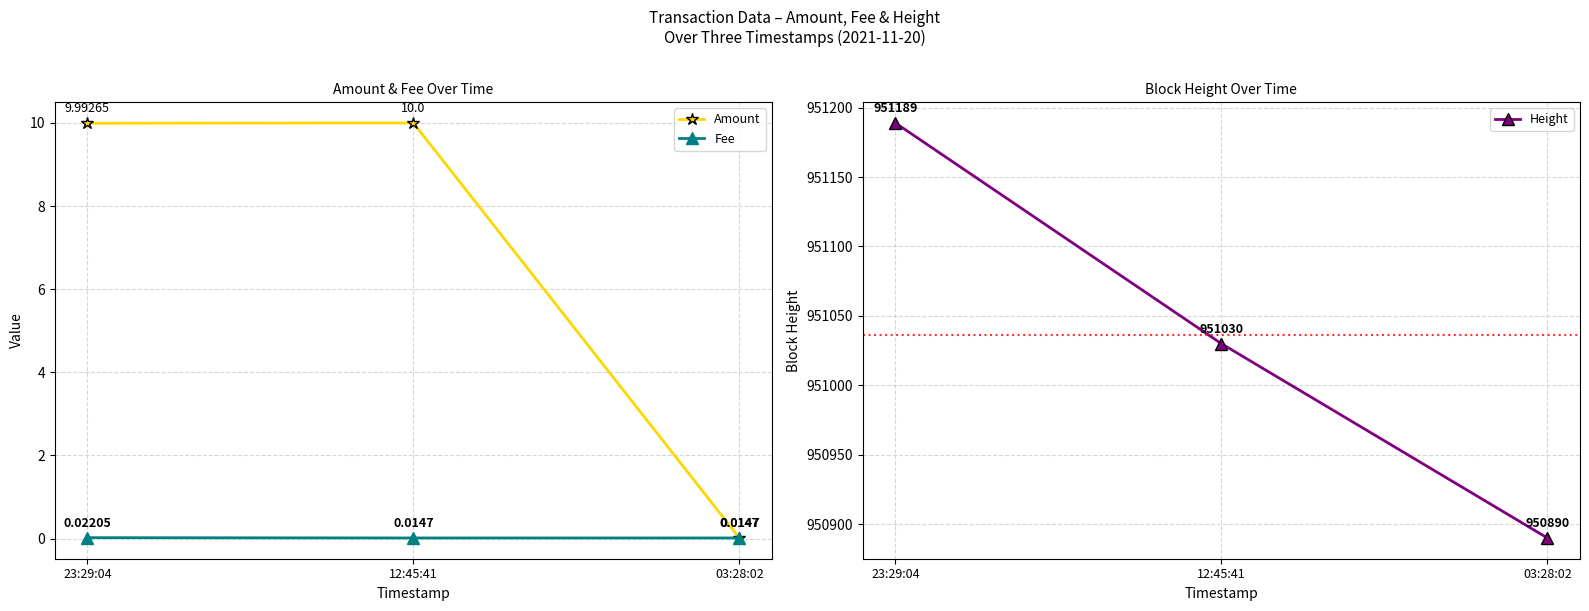

Where is Fee nearest to the value 0?

12:45:41